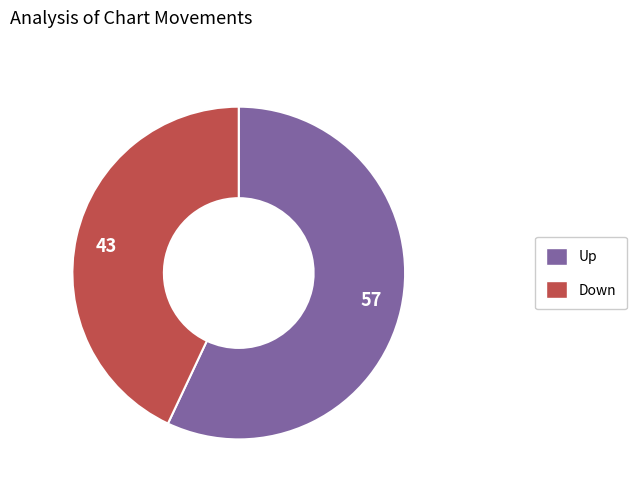

How many slices are in this pie chart?

2